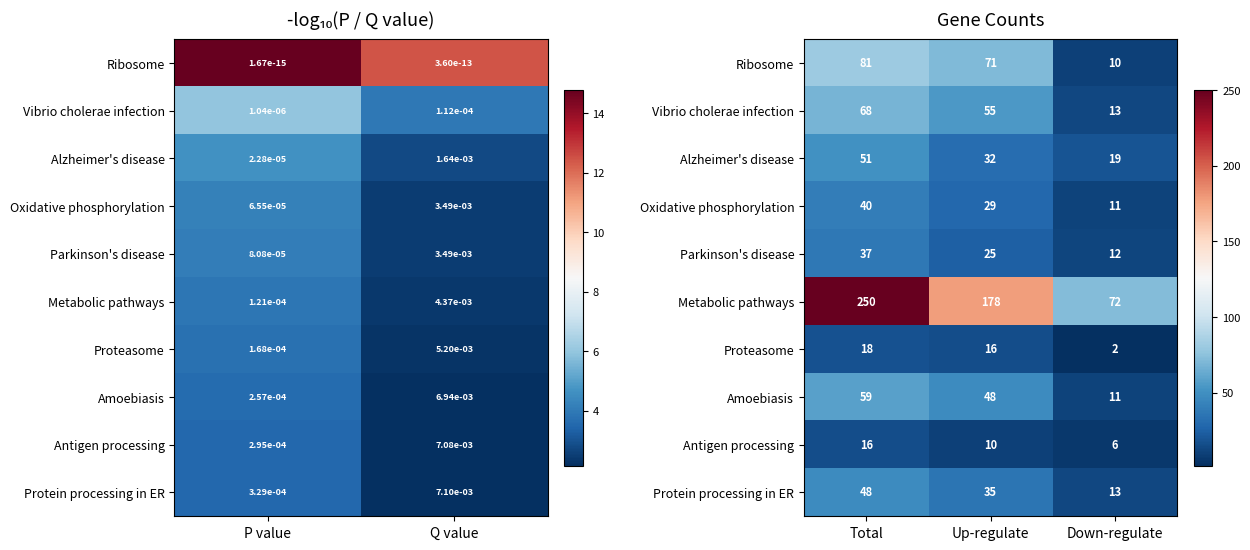

What is the difference between the second highest and minimum values in the Proteasome series?

14